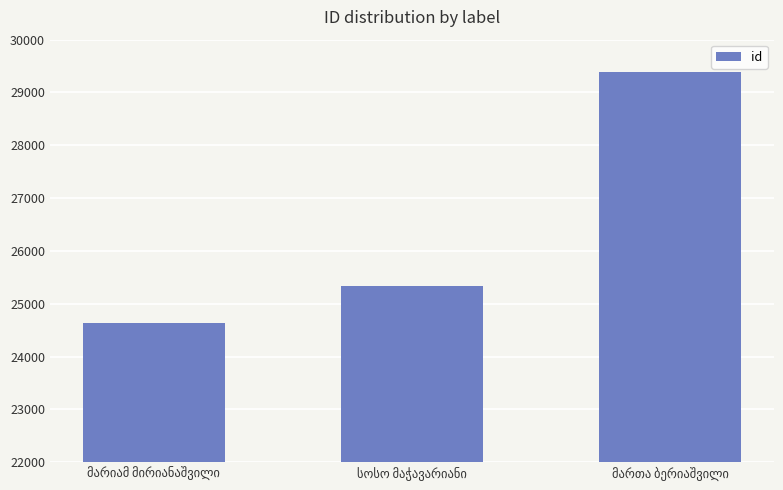

What is the smallest value displayed?

24635